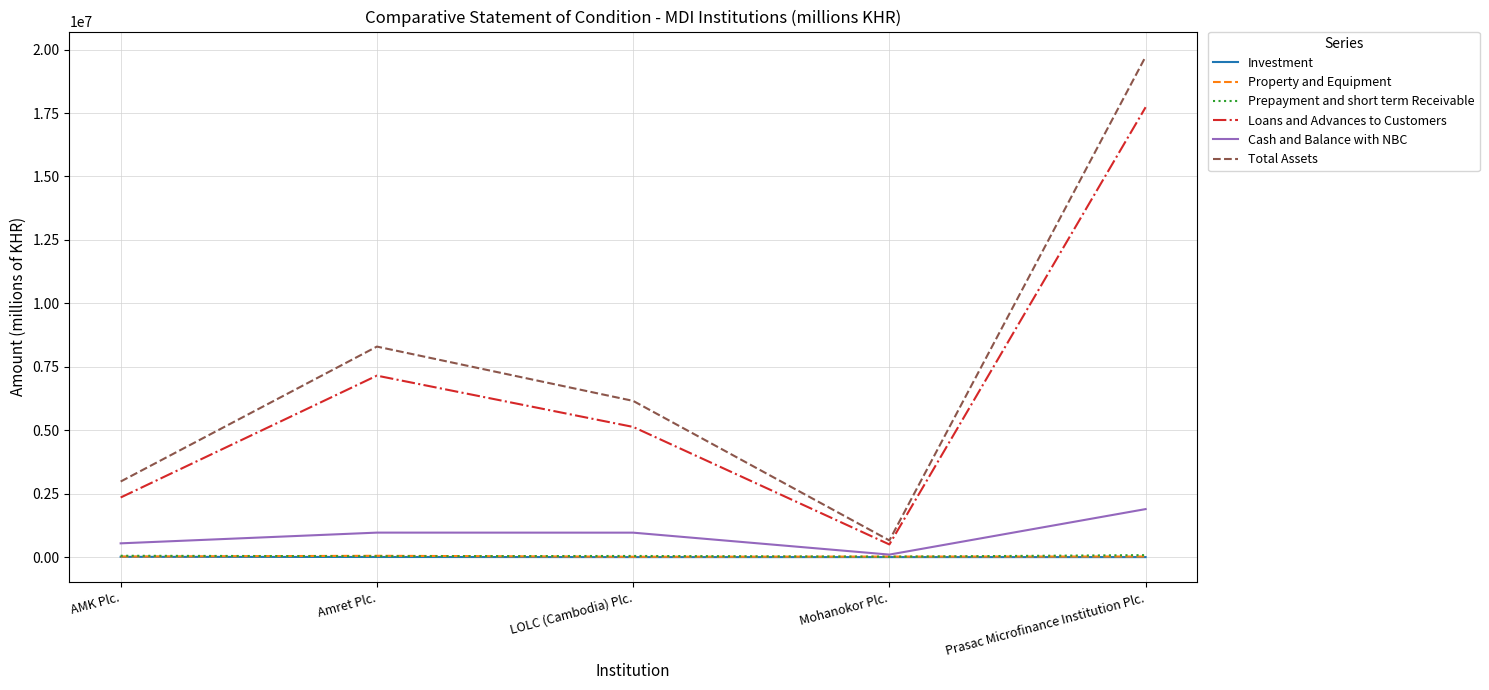

Which series has the widest spread of values?

Total Assets